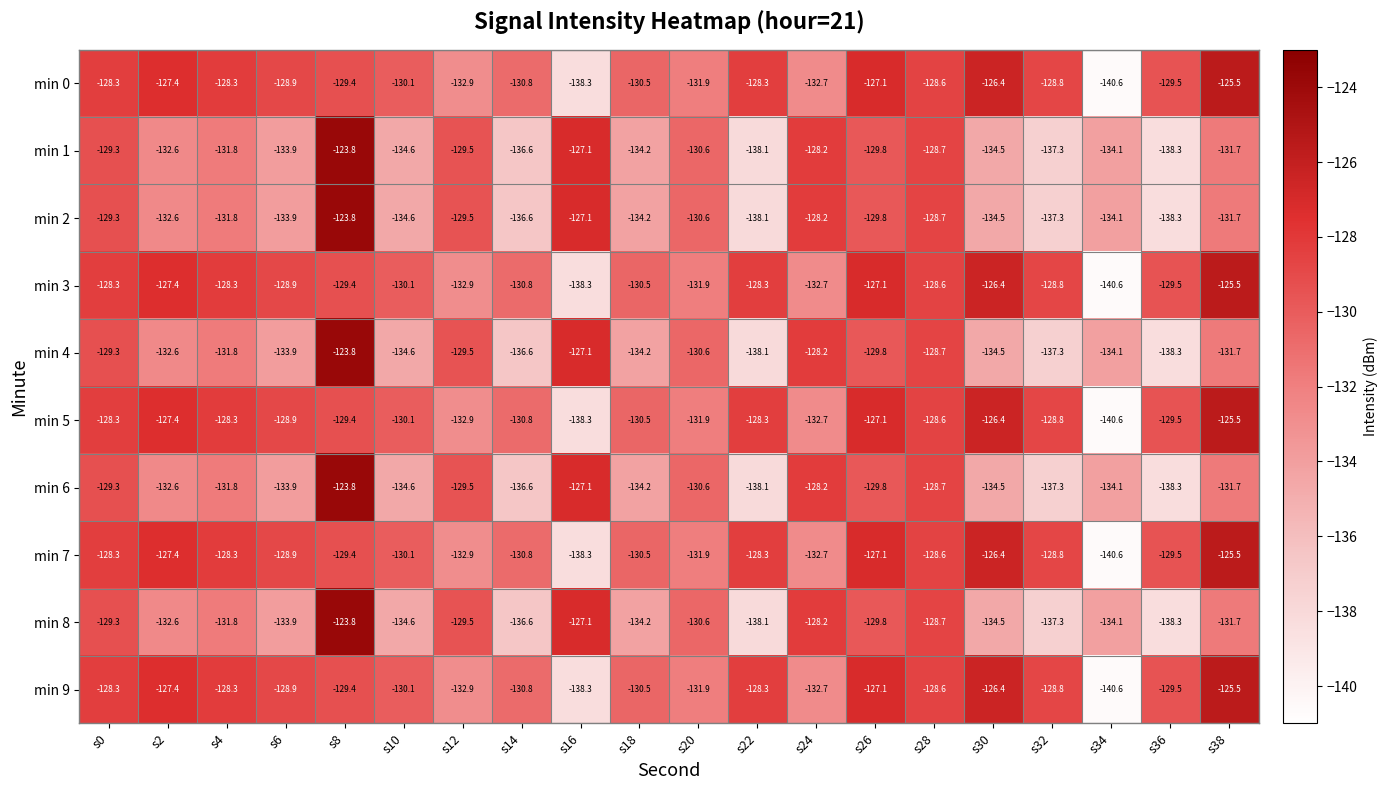

At which category is the sum across all series the highest?

s8